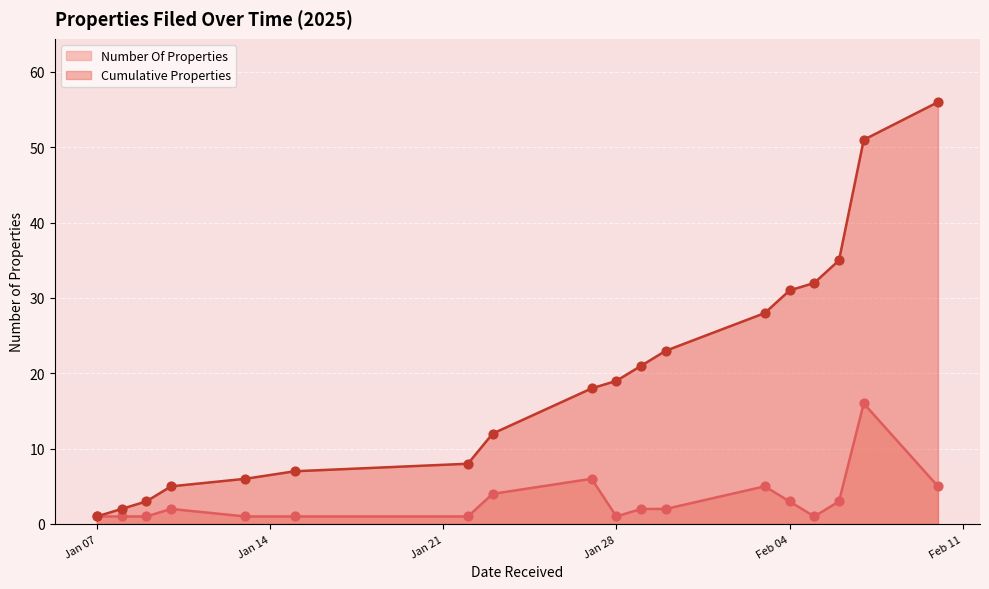

Which series has the largest Y range (max minus min)?

Cumulative Properties